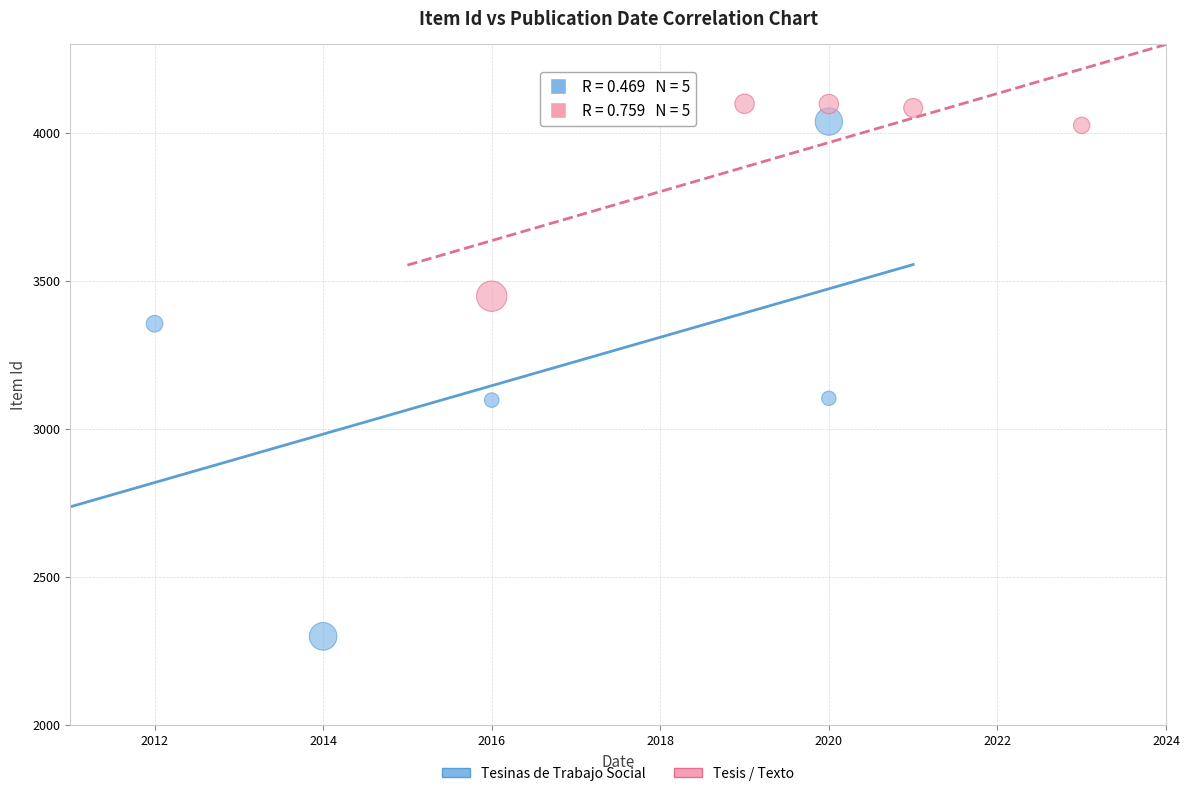

Which series has the widest spread of Y values?

Tesinas de Trabajo Social